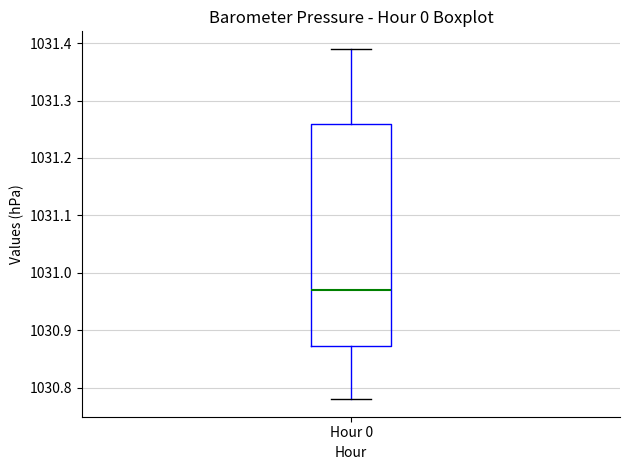

Read this box plot against the y-axis: the position of the median line, the range covered by the box, and the ends of both whiskers. The values are not printed on the chart, so give them approximately, as read against the axis.

median 1030.97, box 1030.87 to 1031.26, whiskers 1030.78 to 1031.39